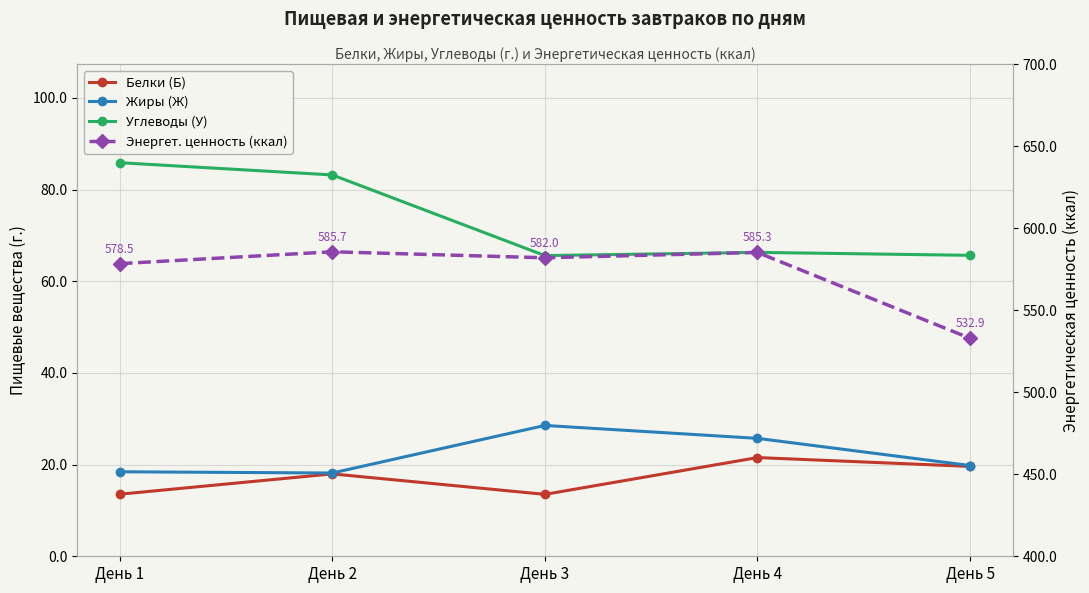

How many categories are shown in the chart?

5